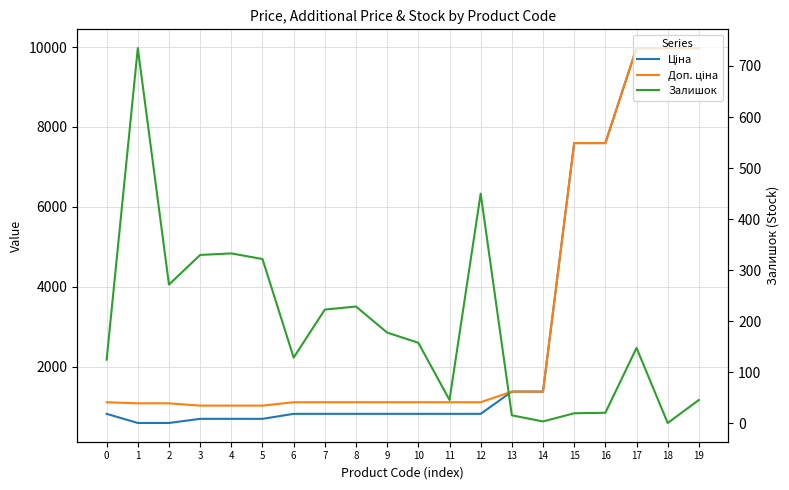

At which label does Ціна reach its peak?

17